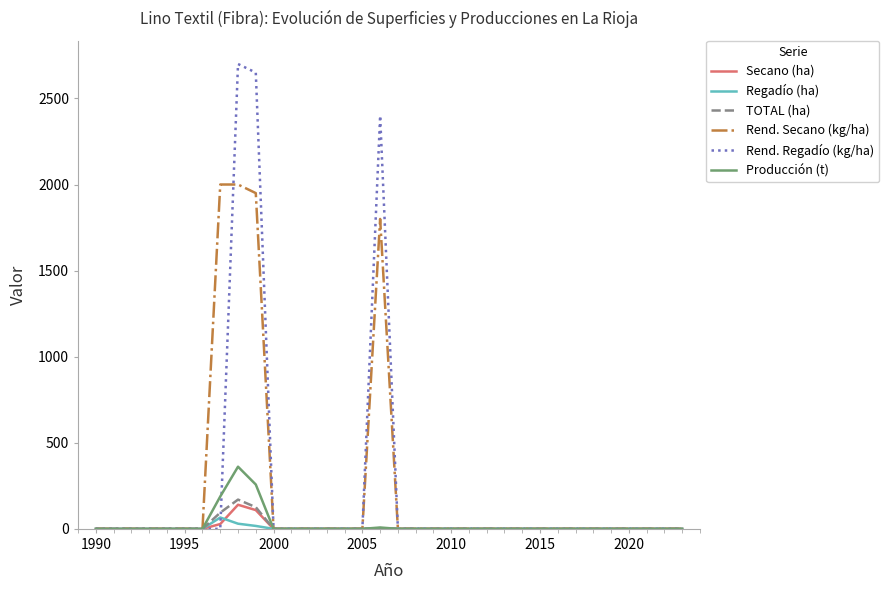

Which series has the widest spread of values?

Rend. Regadío (kg/ha)